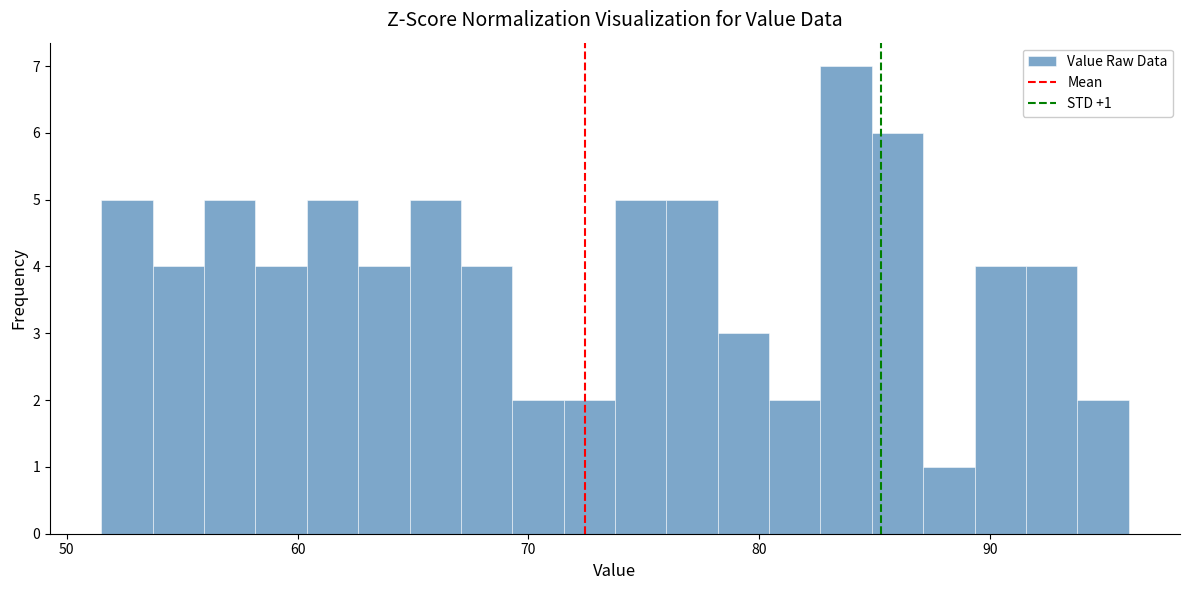

Read against the x-axis, roughly where is the centre of the tallest bar?

84